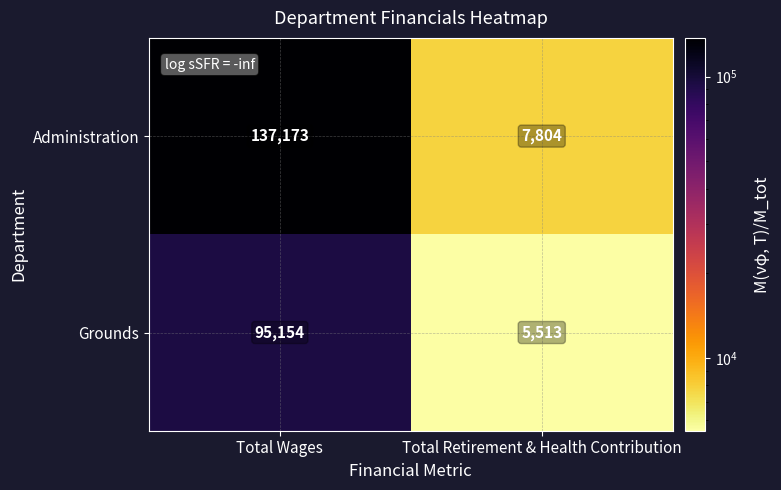

Reading left to right, what are all the values shown in this chart?

Administration: 137173	7804
Grounds: 95154	5513